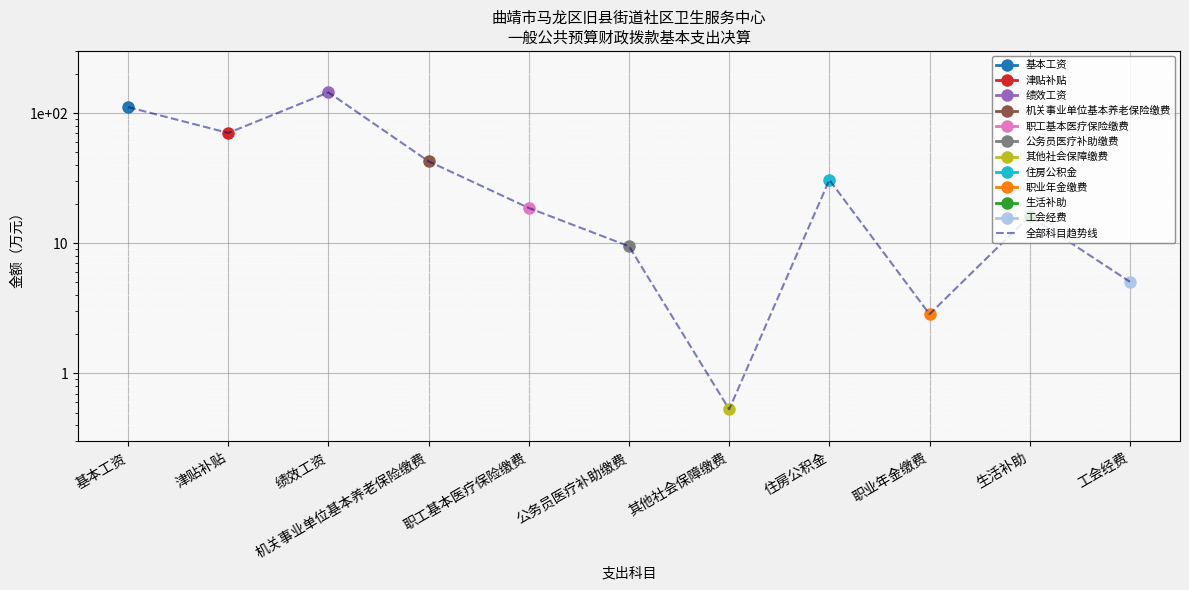

What position from the right is 基本工资?

11